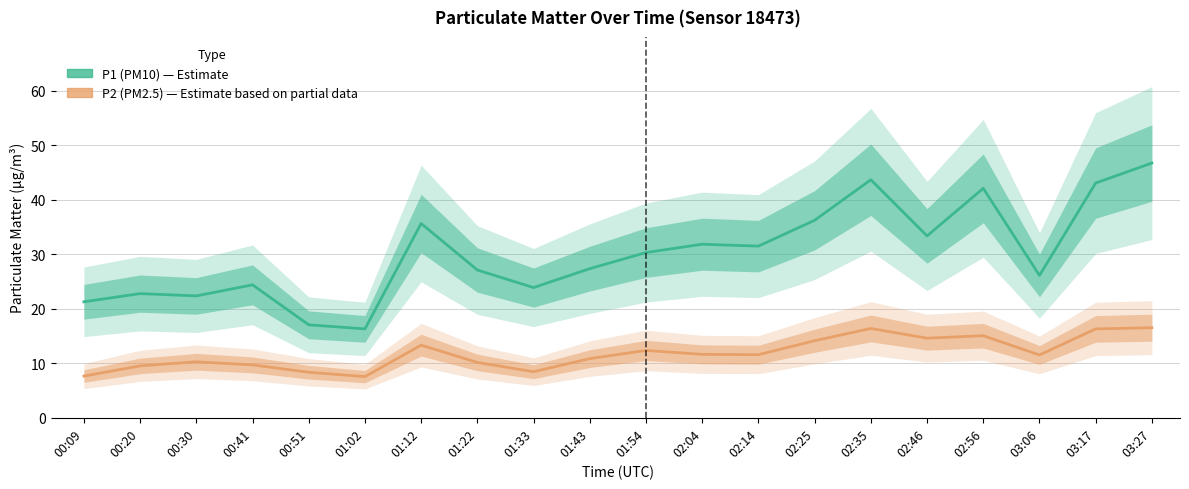

True or false: P2 (PM2.5) and P1 (PM10) cross at least once.

False